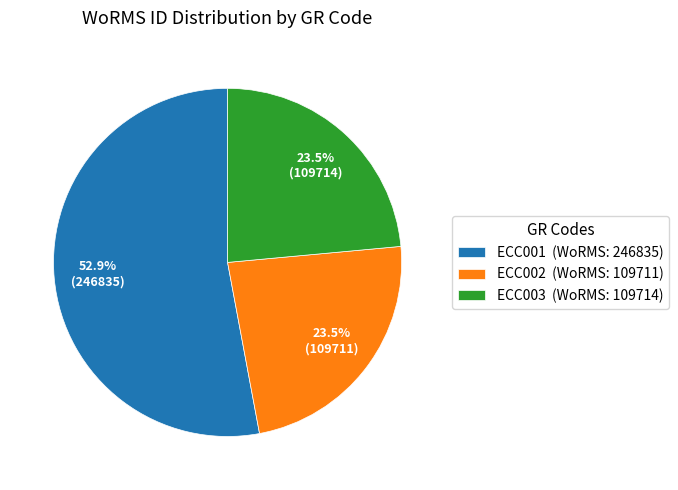

Do ECC003 and ECC001 together represent more than half of the pie?

Yes